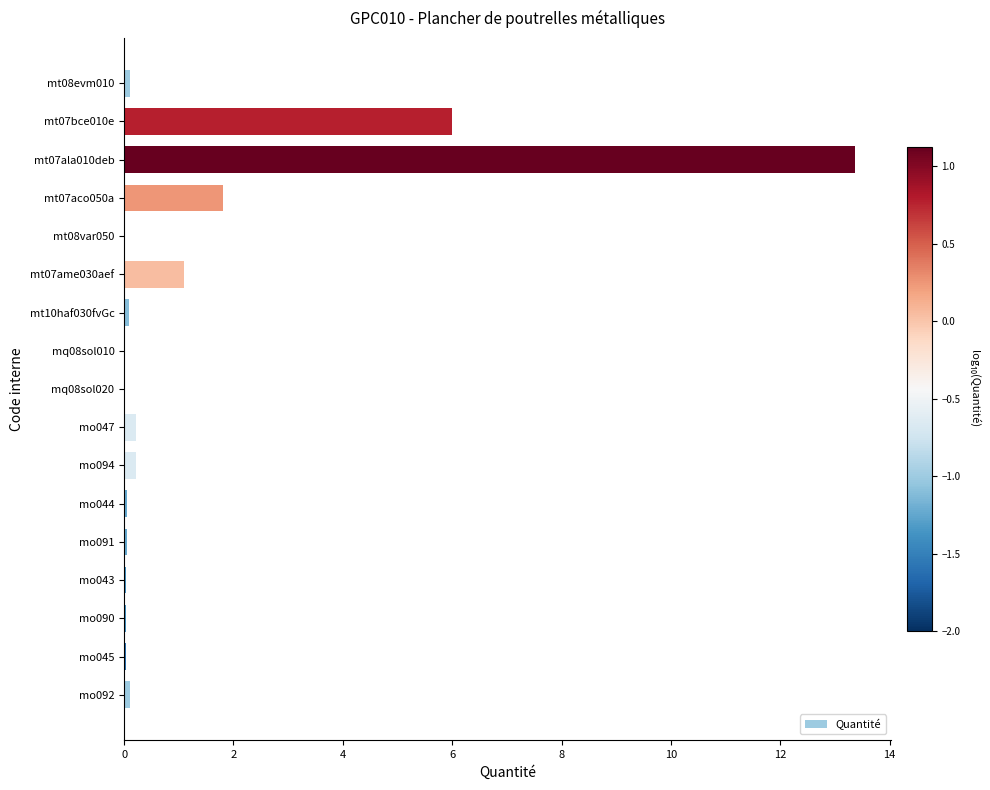

True or false: the data shows 0.1 at mo044.

True